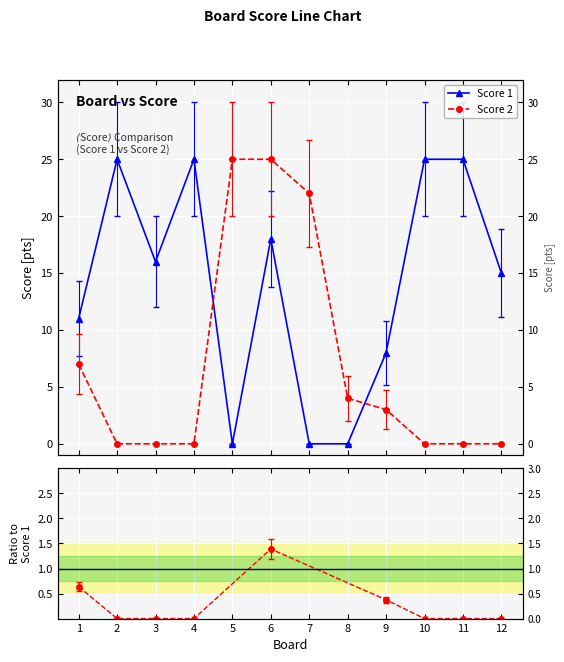

How many data points in Score 2 are above 3?

5